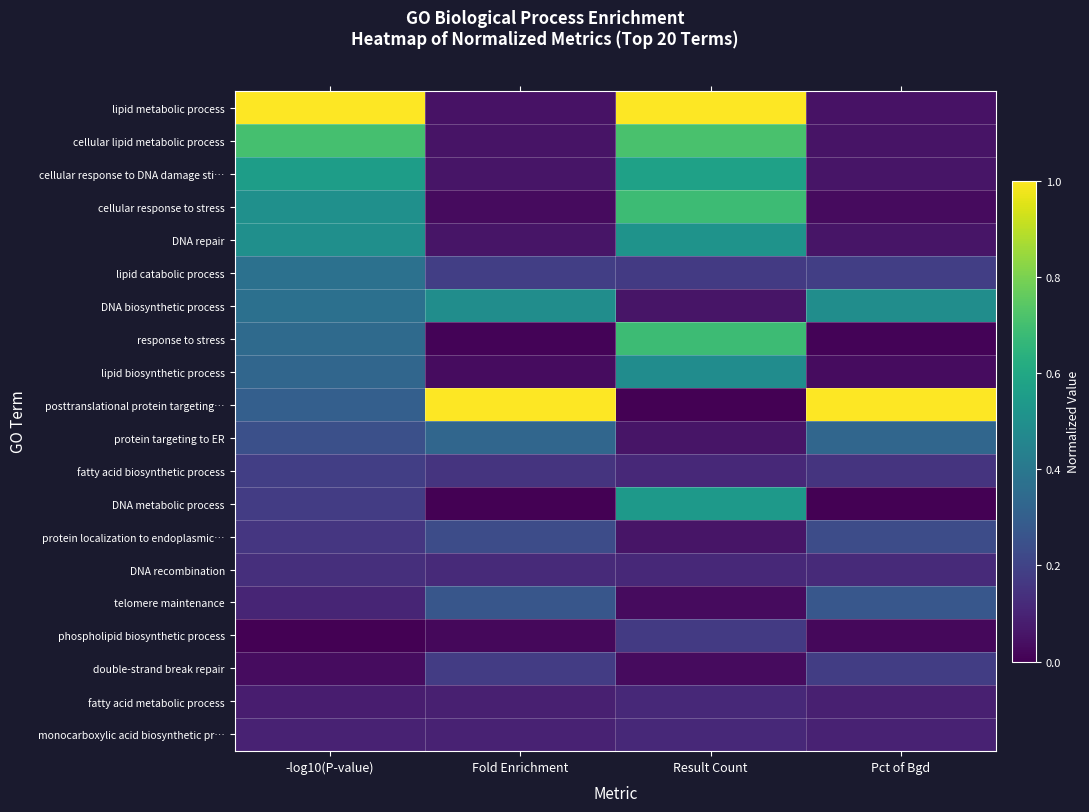

Which series has the largest total across all categories?

posttranslational protein targeting…